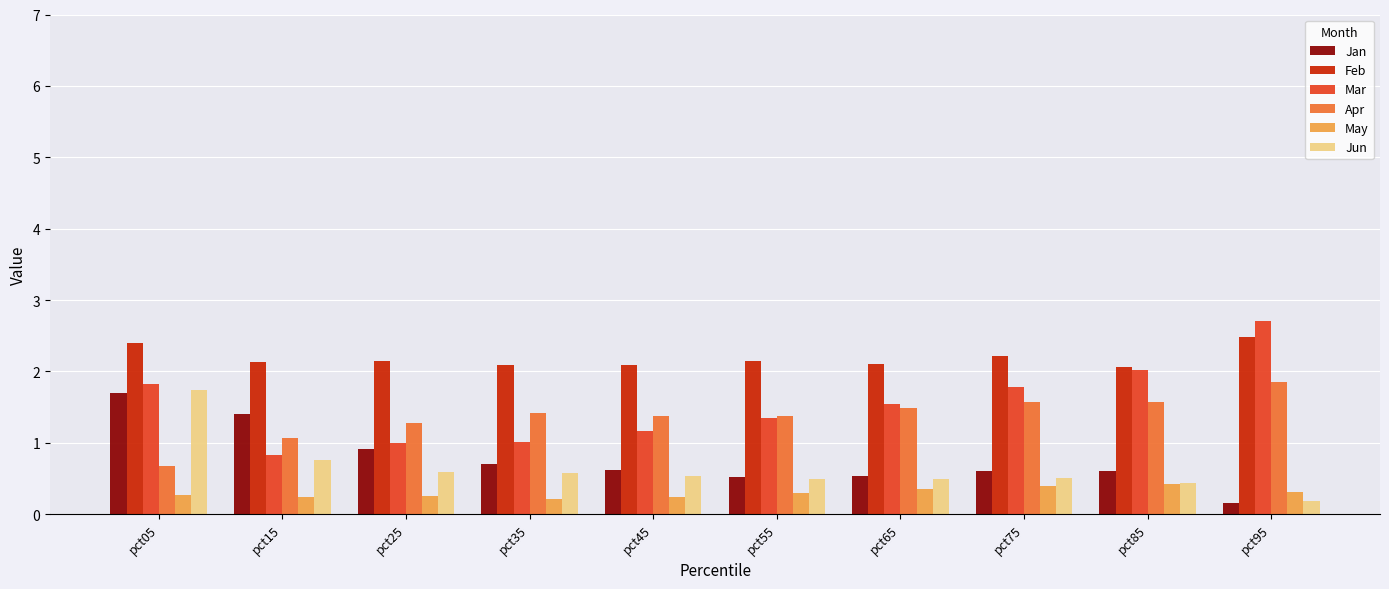

What is the minimum value shown in the chart?

0.2